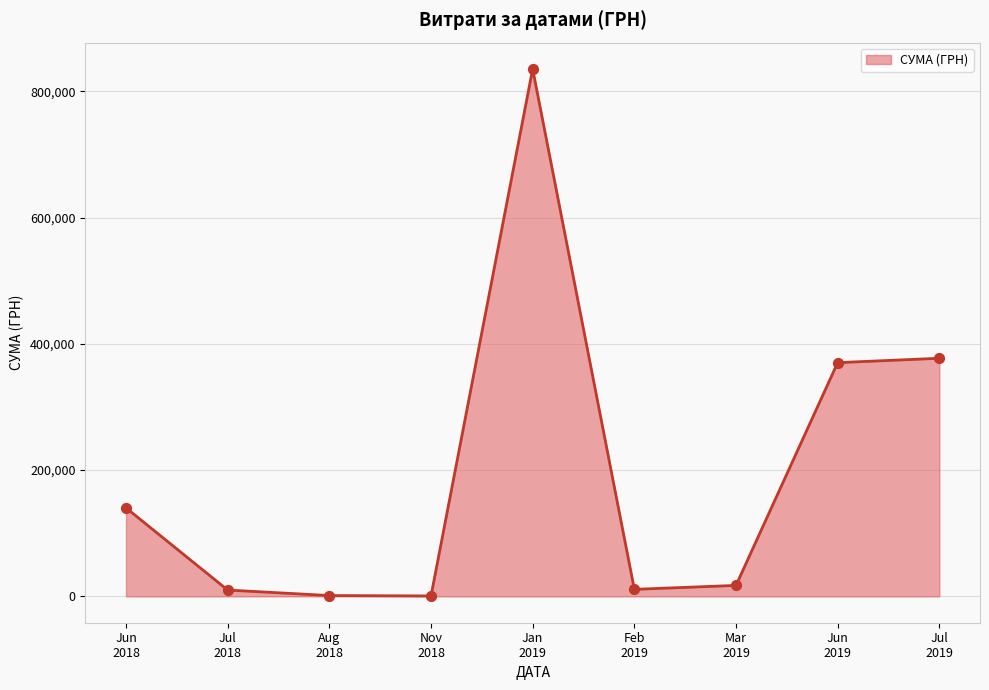

What is the greatest value displayed?

835530.4